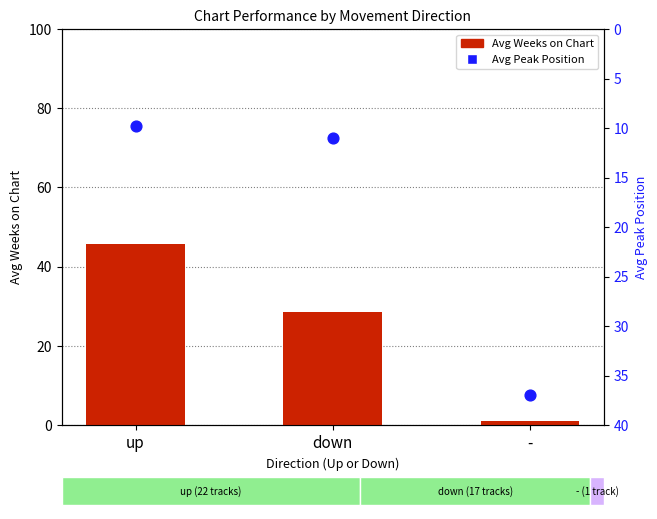

At how many categories does at least one series exceed 39?

1